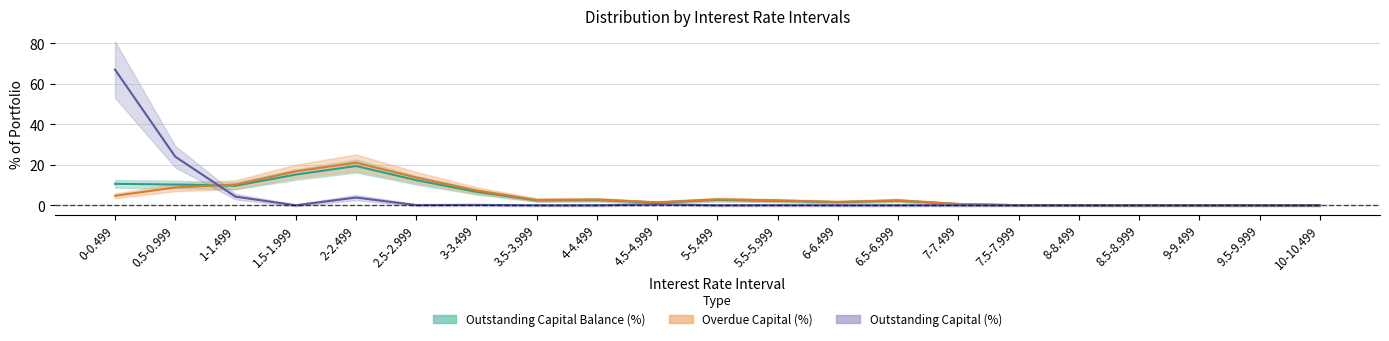

What is the label of the 18th point from the left?

8.5-8.999